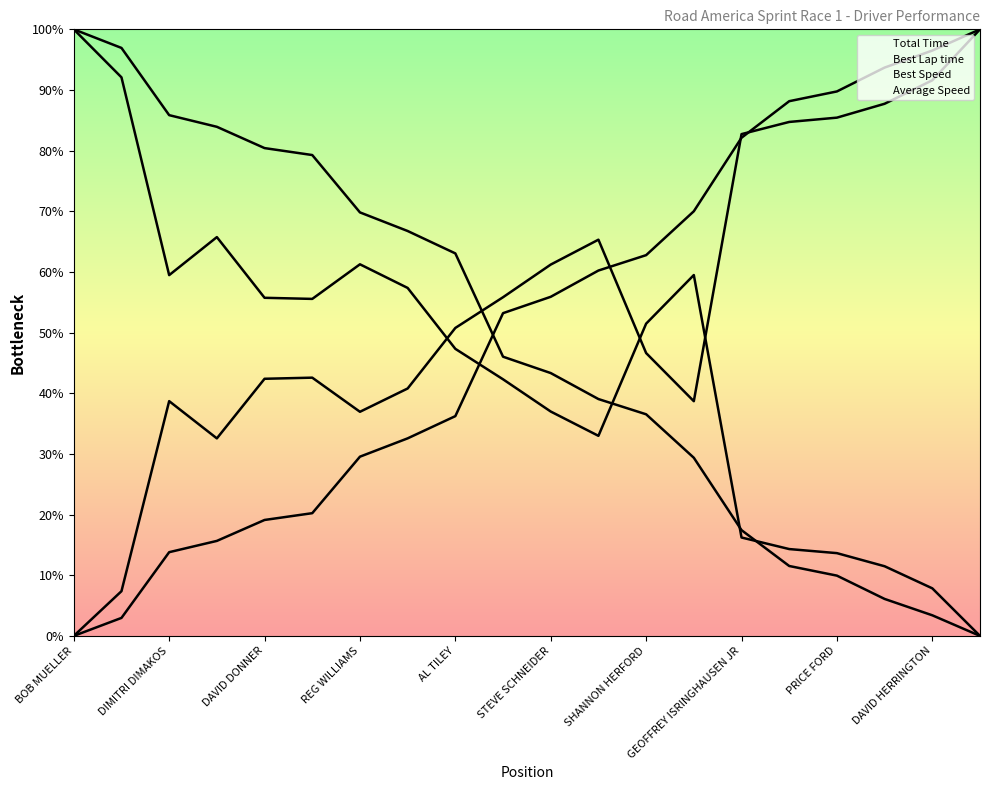

Reading left to right, what are all the values shown in this chart?

Total Time: 0.0	3.0	13.8	15.7	19.1	20.2	29.5	32.6	36.2	53.2	55.9	60.2	62.8	70.0	82.1	88.2	89.8	93.7	96.5	100.0
Best Lap time: 0.0	7.4	38.7	32.6	42.4	42.6	36.9	40.8	50.8	55.8	61.2	65.3	46.6	38.7	82.7	84.7	85.4	87.7	91.6	100.0
Best Speed: 100.0	92.1	59.5	65.7	55.7	55.6	61.3	57.4	47.3	42.3	37.0	33.0	51.5	59.5	16.2	14.3	13.6	11.5	7.8	0.0
Average Speed: 100.0	96.9	85.9	83.9	80.4	79.3	69.8	66.8	63.1	46.0	43.3	39.0	36.5	29.4	17.4	11.5	9.9	6.1	3.4	0.0